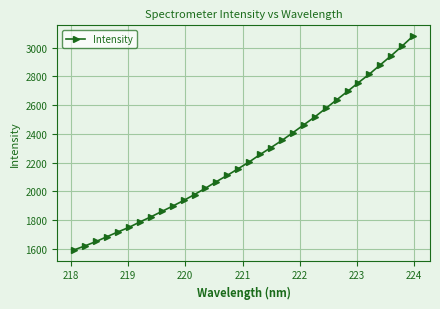

Does the chart display data point markers on the line(s)?

Yes